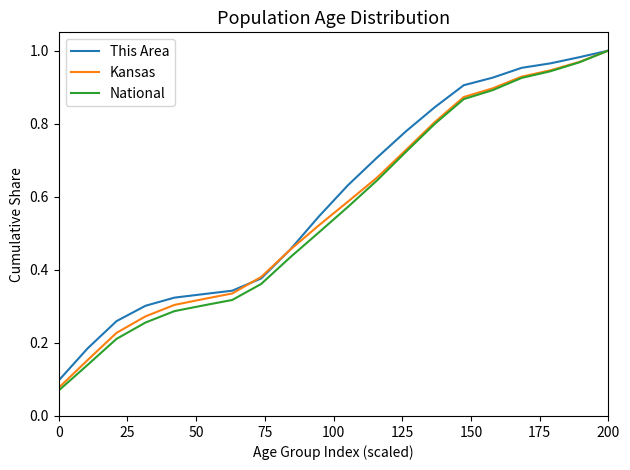

Which series has the largest range (max minus min)?

National